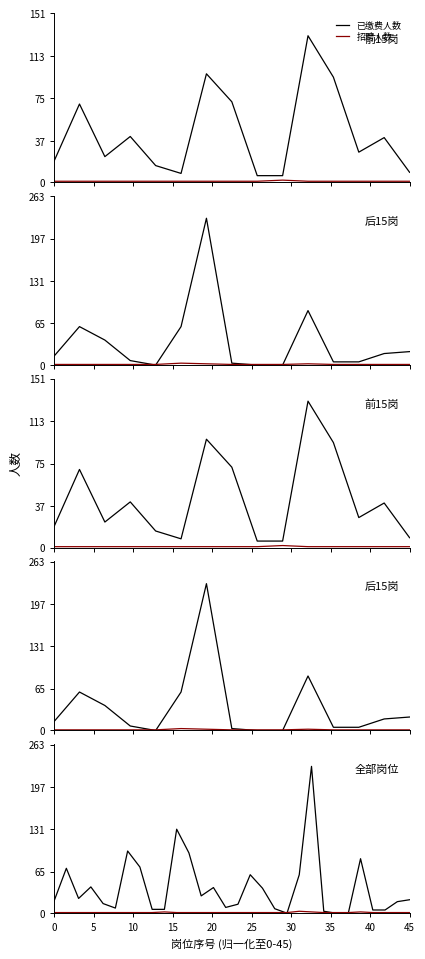

What is the average value of the 已缴费人数 series?

40